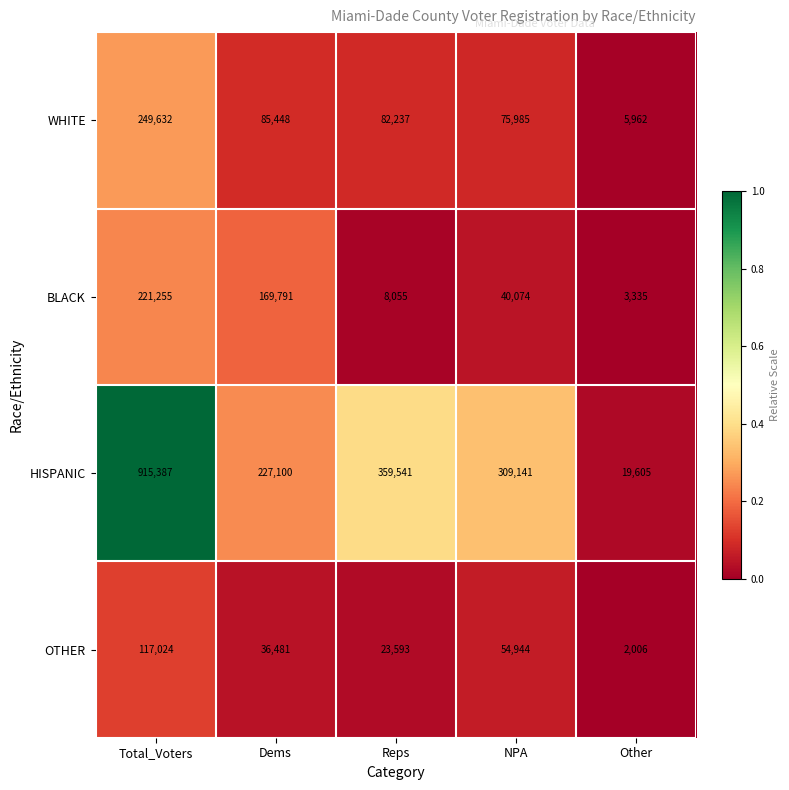

The value of HISPANIC at Reps is 110126. True or false?

False